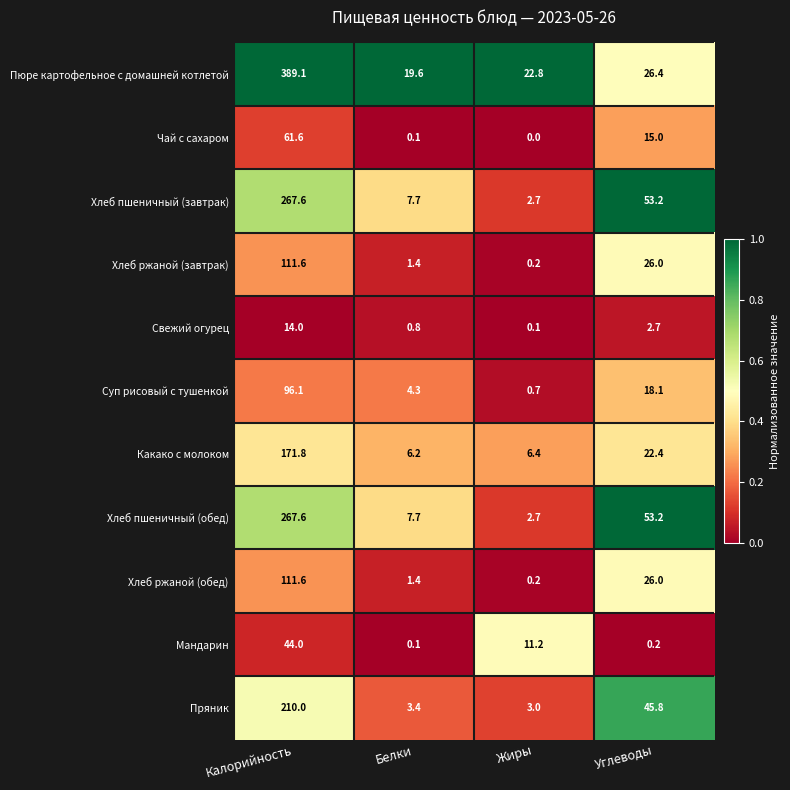

Where does the Хлеб пшеничный (завтрак) series first go above 53?

Калорийность